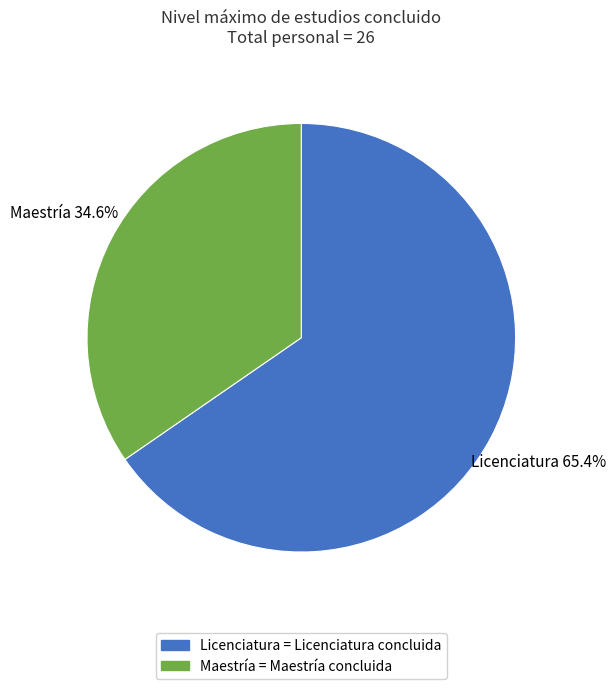

How much of the chart is everything except Maestría?

65.4%